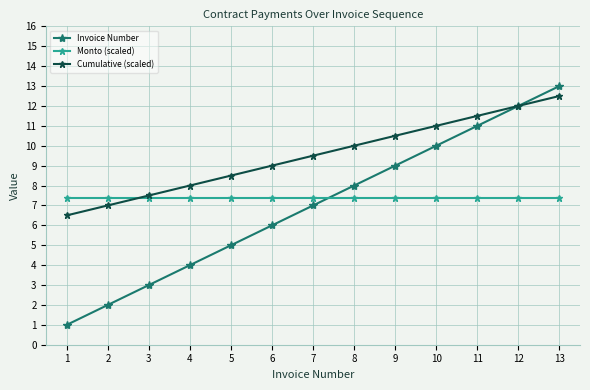

How many categories are shown in the chart?

13